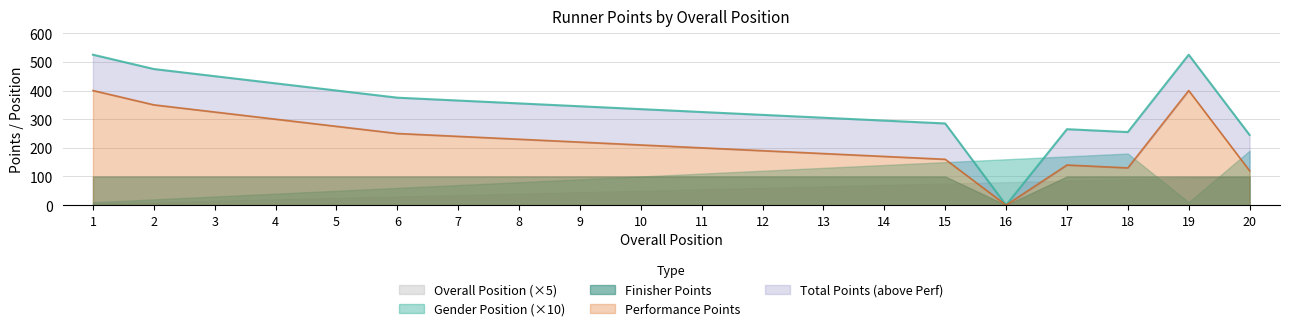

Does the chart have visible grid lines?

Yes